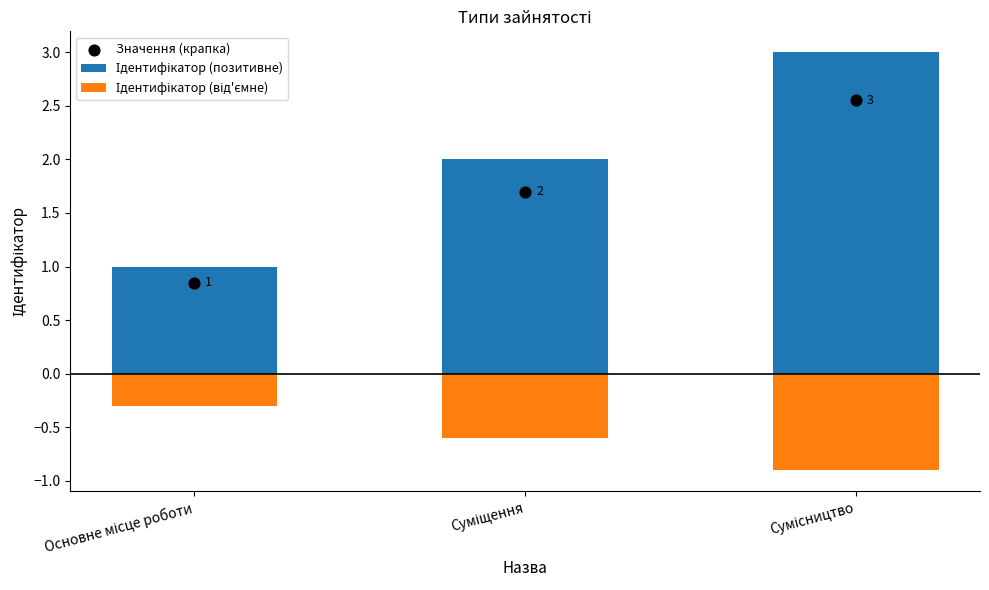

Which series reaches the minimum Y coordinate?

Ідентифікатор (від'ємне)